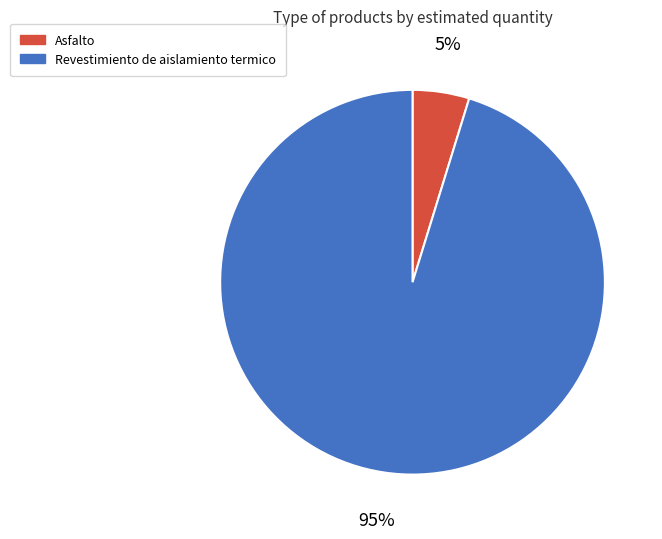

Rank the categories by value from highest to lowest.

Revestimiento de aislamiento termico, Asfalto